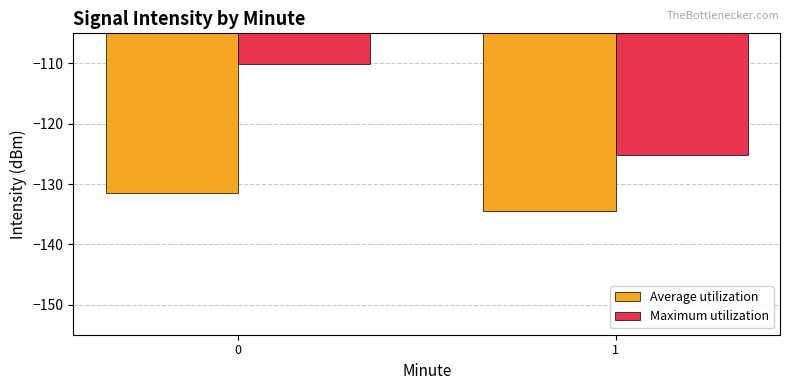

What is the total value across all series at 1?

-259.7